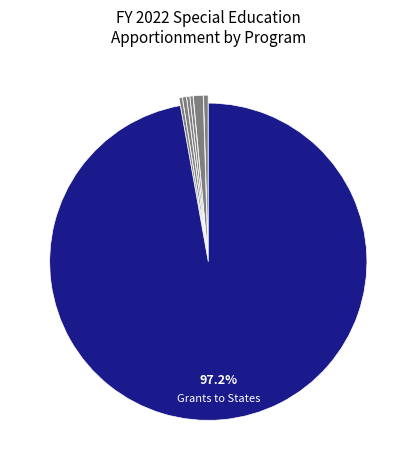

How many slices are in this pie chart?

7